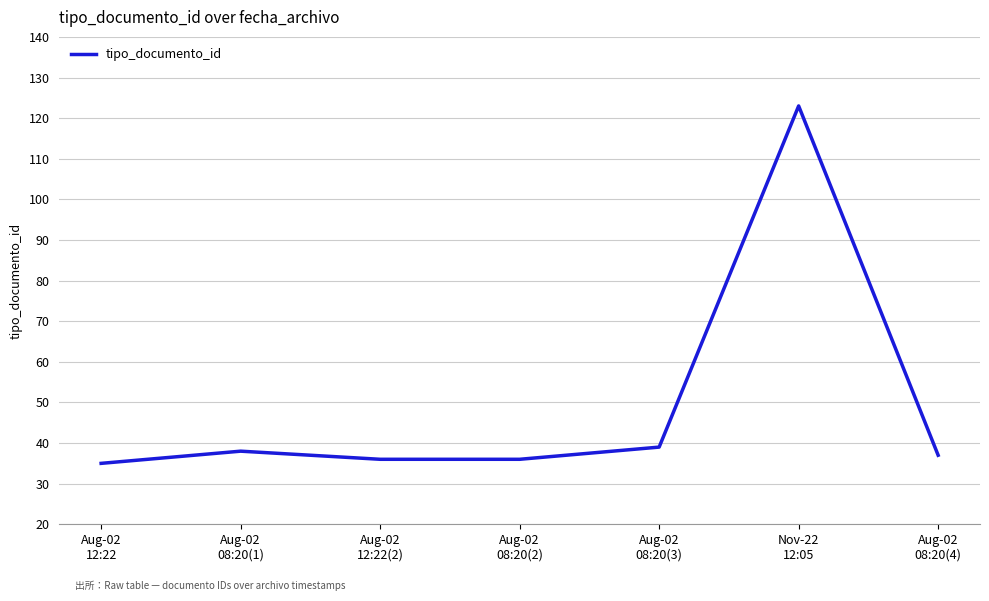

Reading left to right, list all the values displayed in this chart.

Aug-02
12:22=35	Aug-02
08:20(1)=38	Aug-02
12:22(2)=36	Aug-02
08:20(2)=36	Aug-02
08:20(3)=39	Nov-22
12:05=123	Aug-02
08:20(4)=37